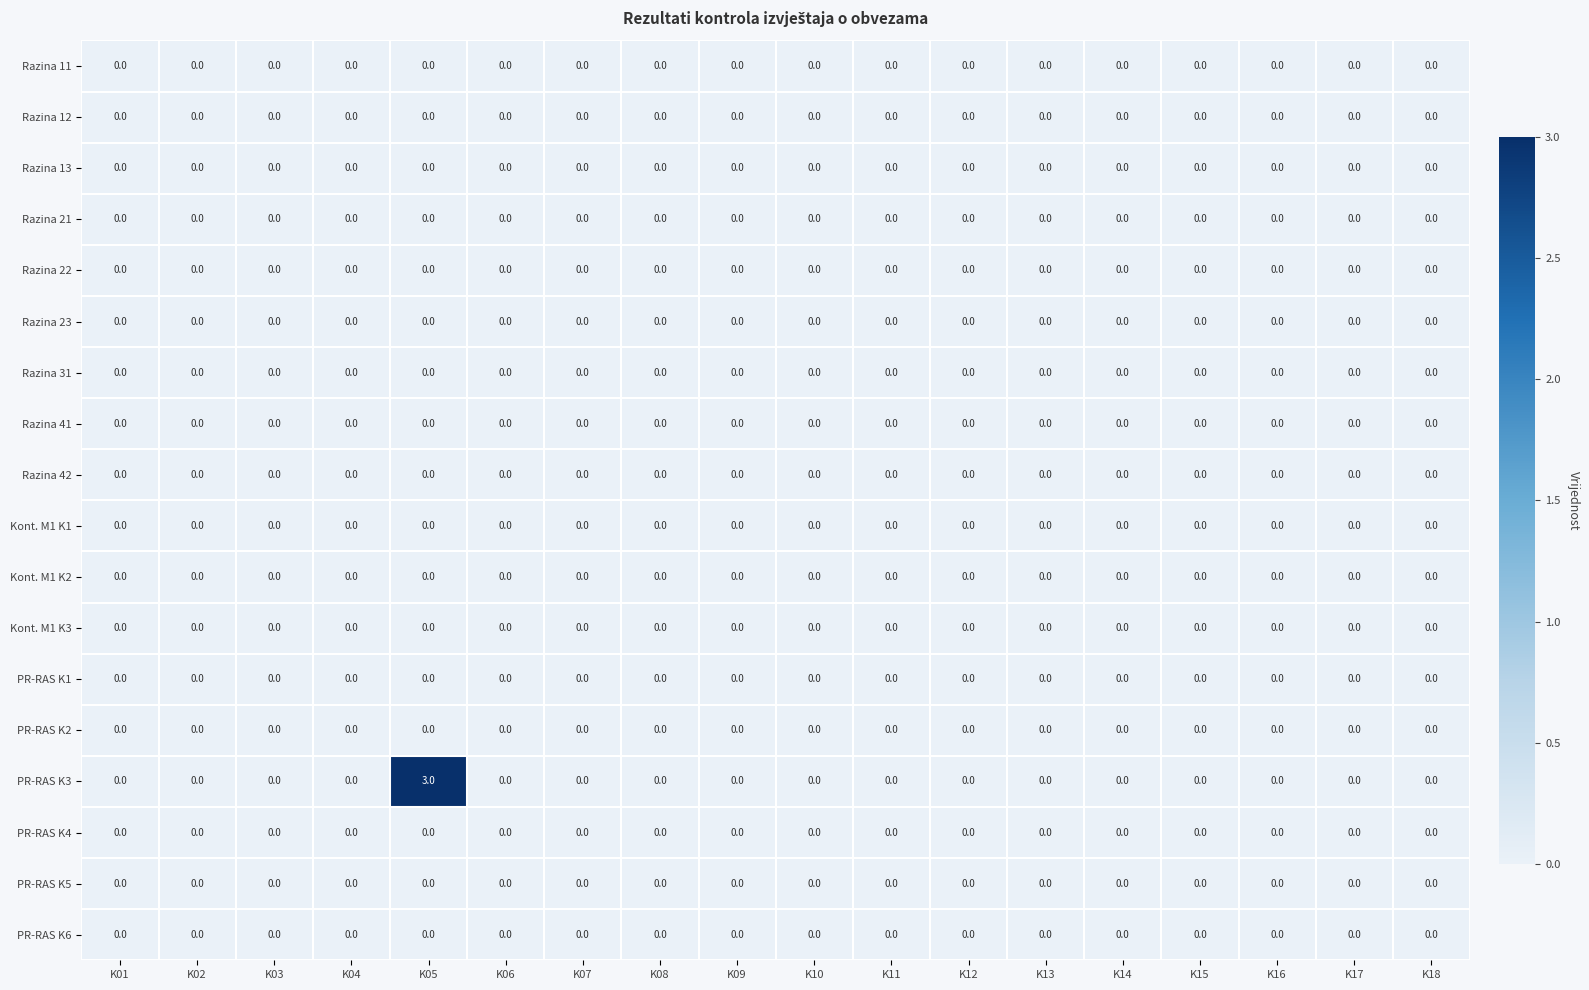

How many series are shown in this chart?

18